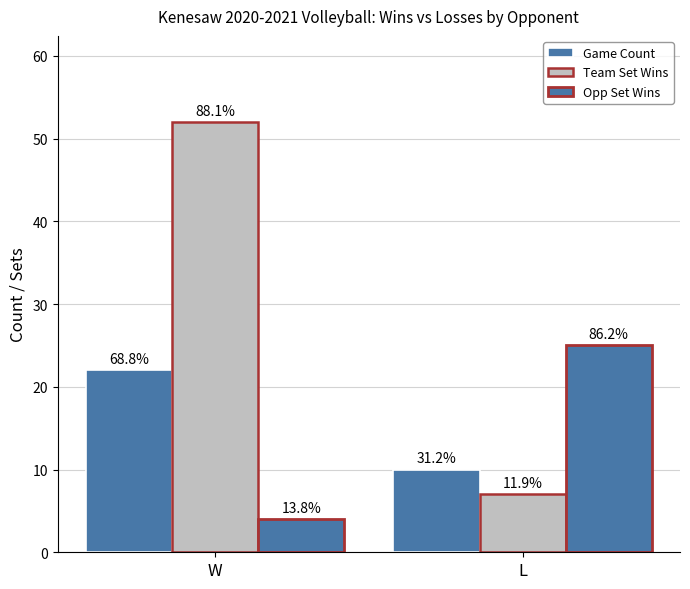

How many bars are there in each group?

3